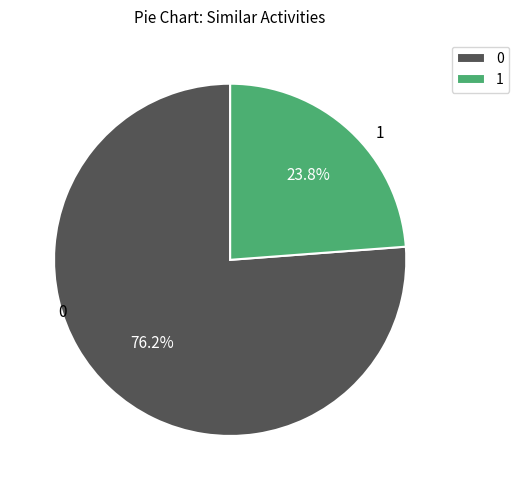

Is there a majority slice in this chart?

Yes